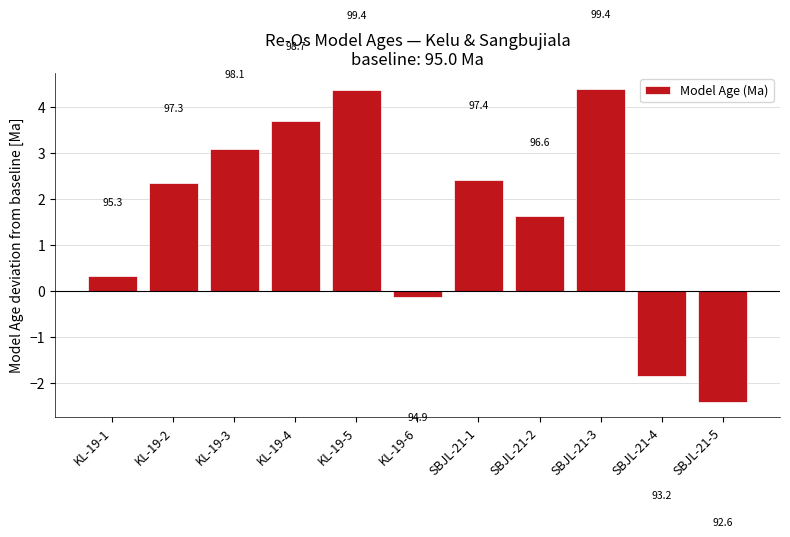

Are the bars horizontal?

No